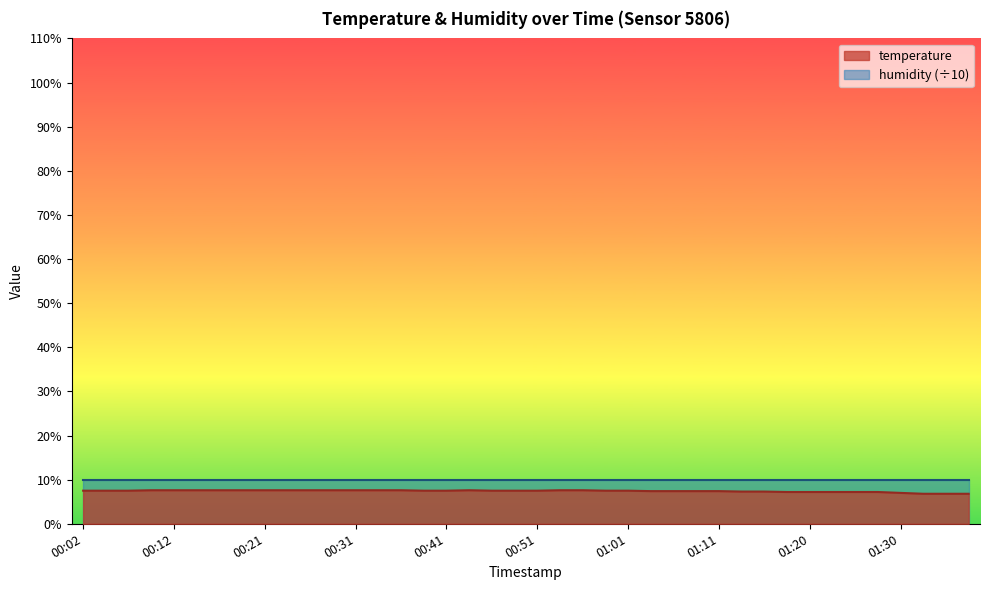

What is the greatest value displayed?

10.0